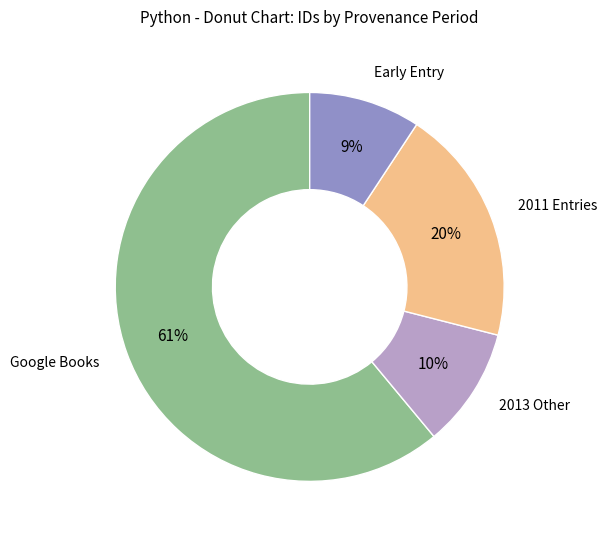

To the nearest percent, what is the average slice percentage?

25%